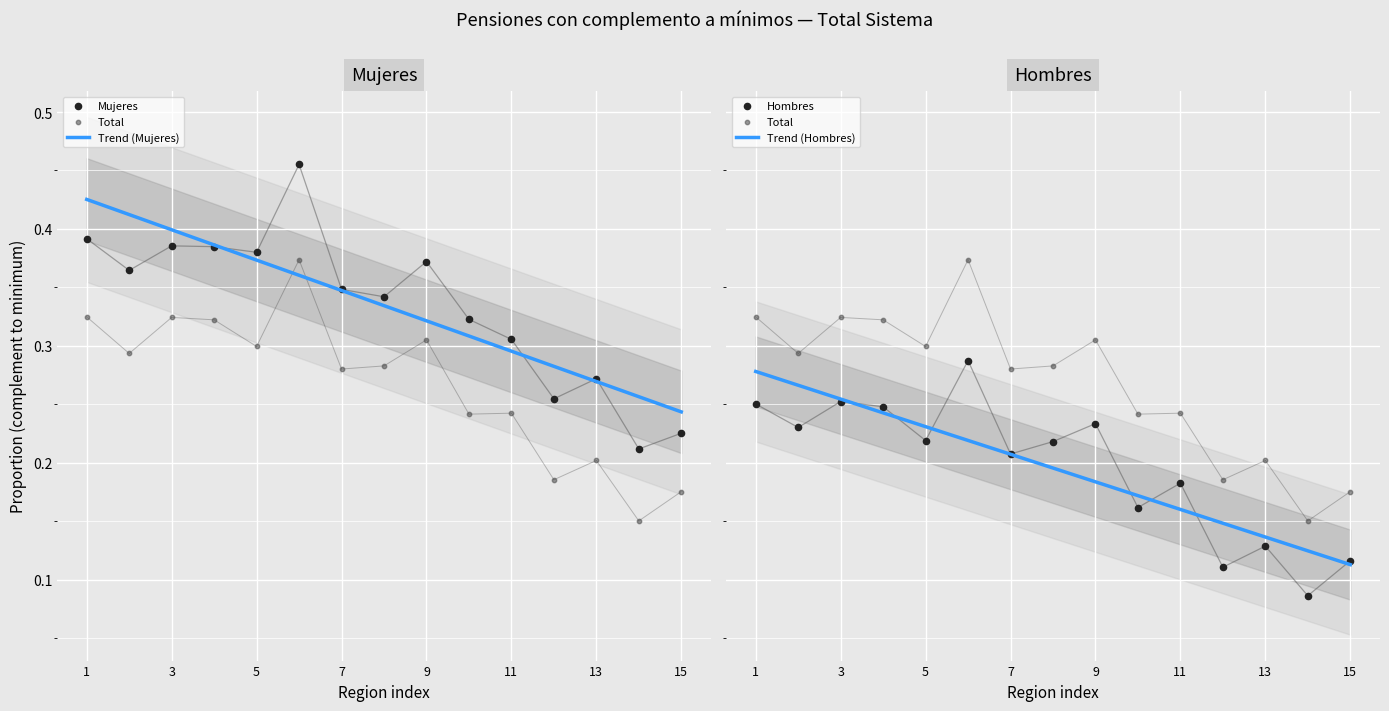

What are all the series names shown in the legend?

Mujeres, Hombres, Total